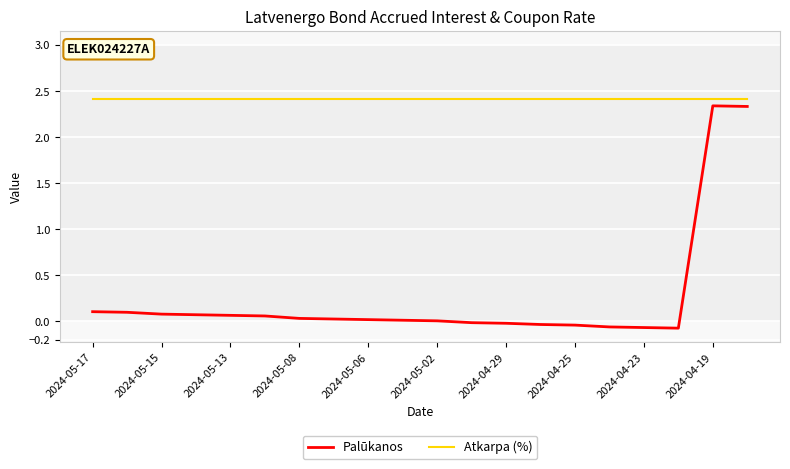

Which series has the largest total across all categories?

Atkarpa (%)